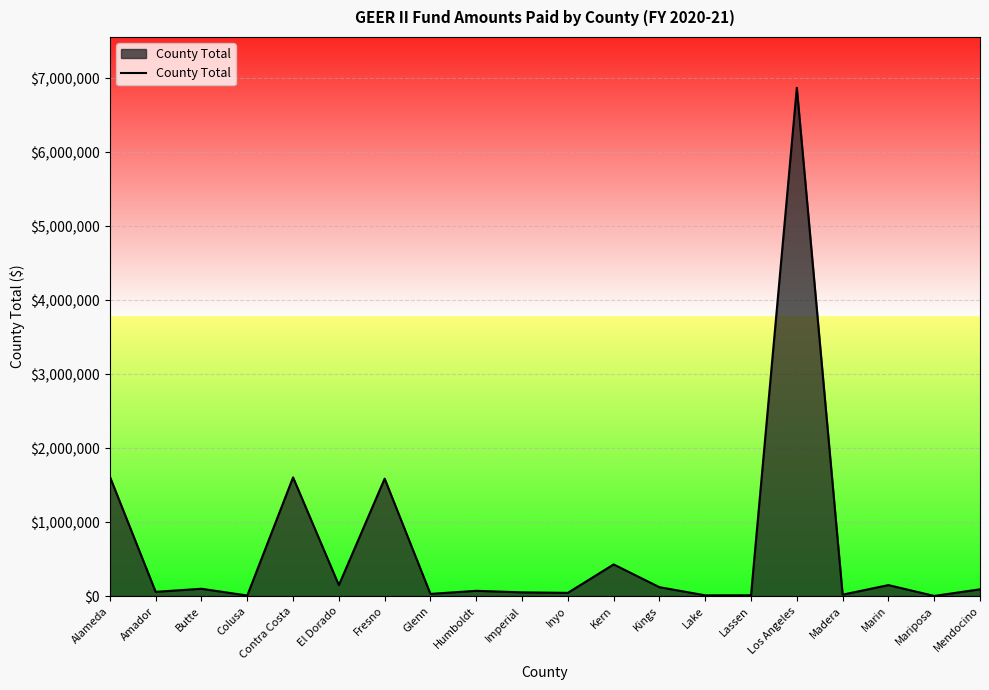

What is the sum of all values?

13015028